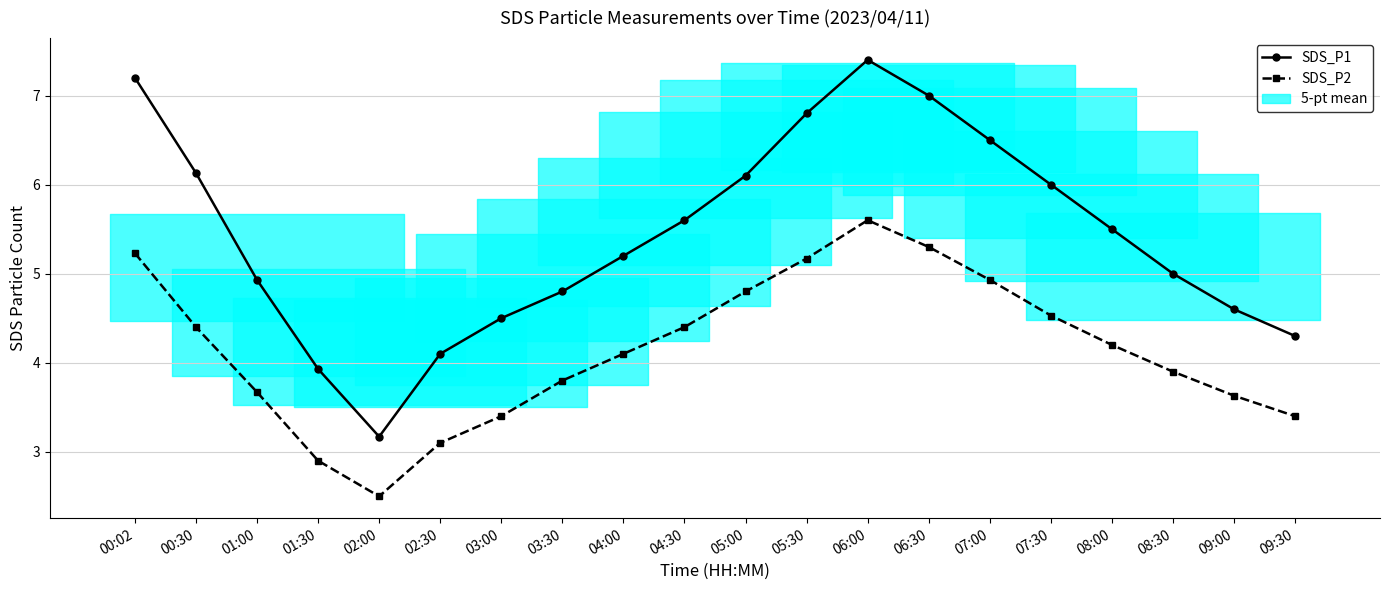

In SDS_P2, how many points are higher than both neighbors (excluding endpoints)?

1